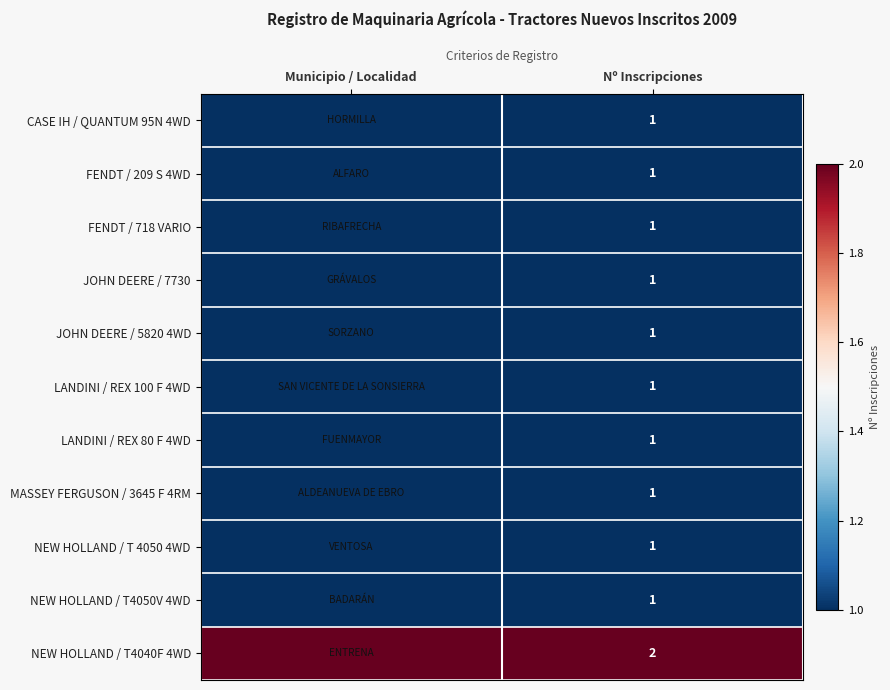

The value of CASE IH / QUANTUM 95N 4WD at Nº Inscripciones is 2. True or false?

False